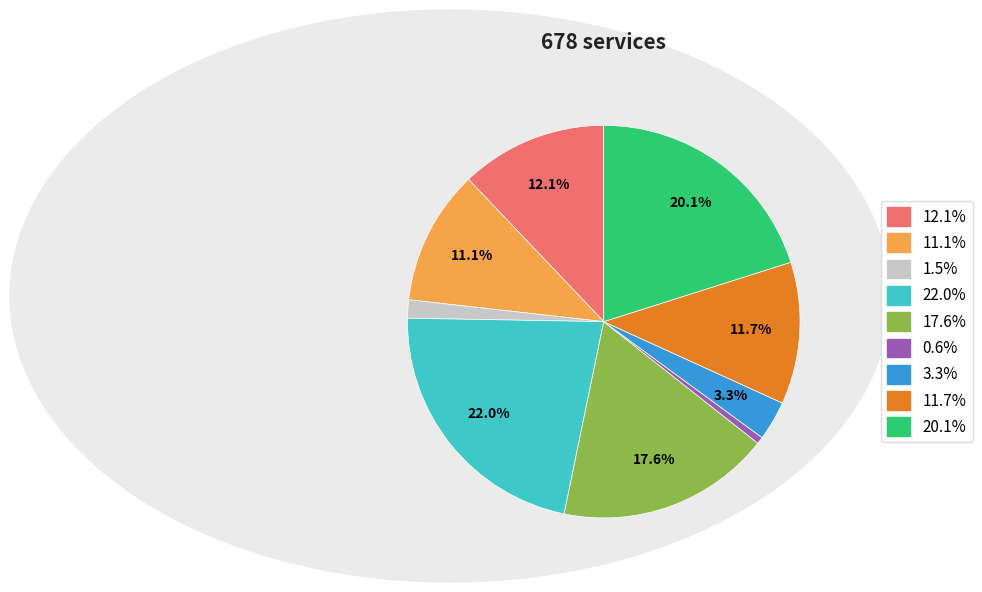

Is there a majority slice in this chart?

No